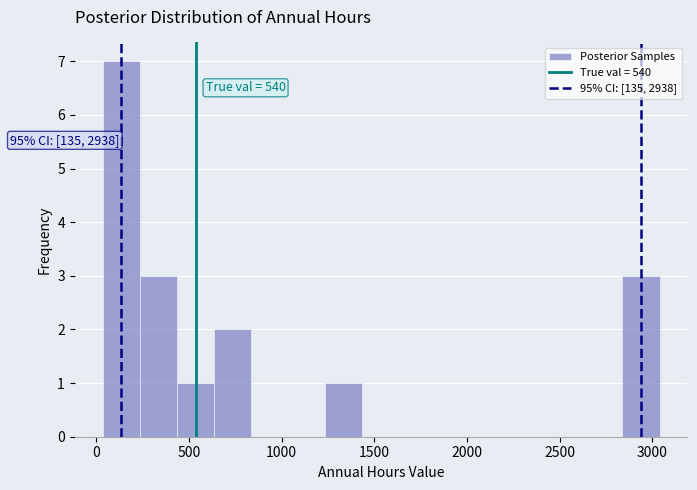

Which range on the x-axis has the tallest bar?

50 to 250